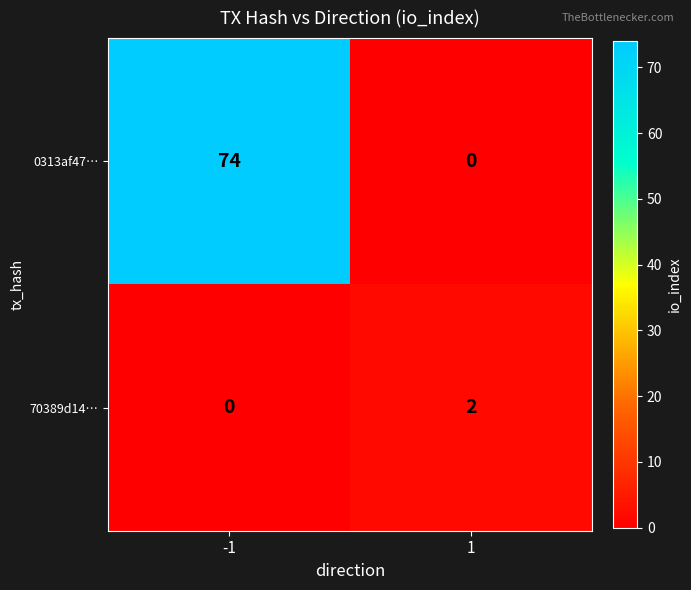

What is the maximum value shown in the chart?

74